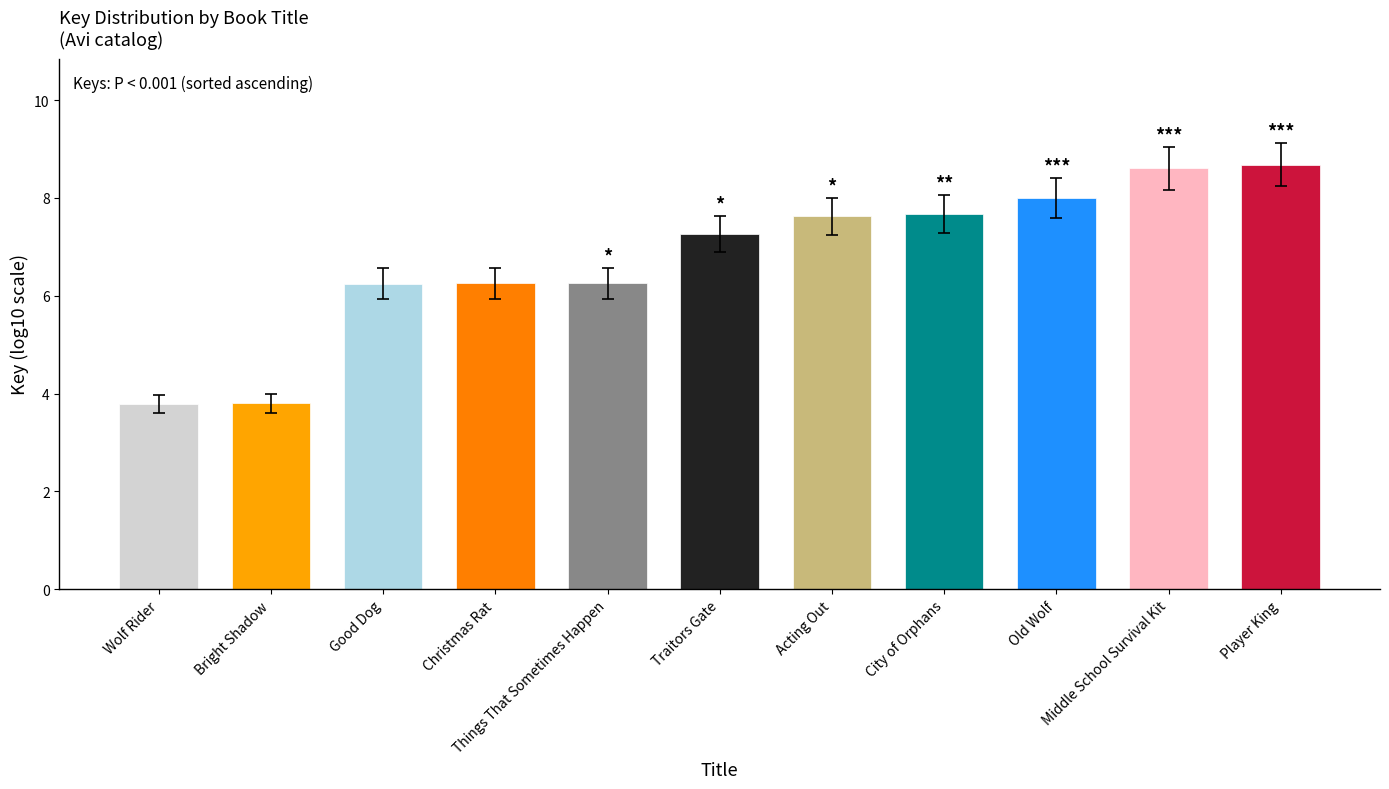

The value at Player King is 12.7. True or false?

False